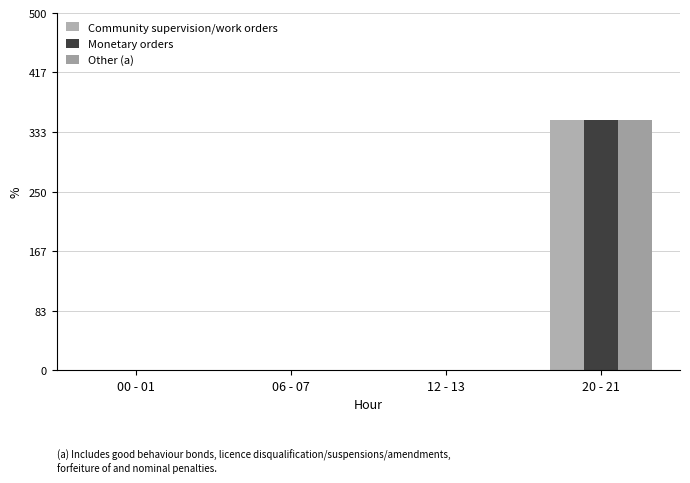

What position from the right is 20 - 21?

1